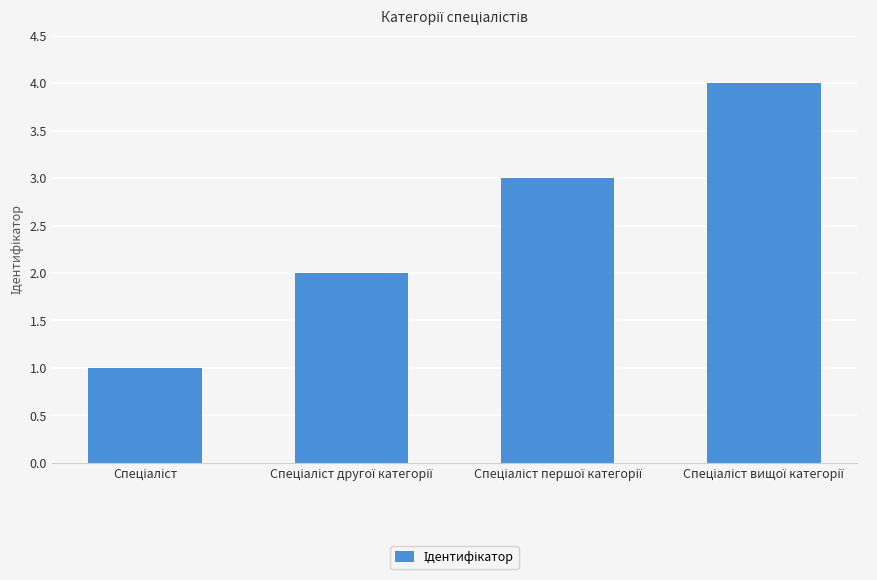

What is the sum of all values?

10